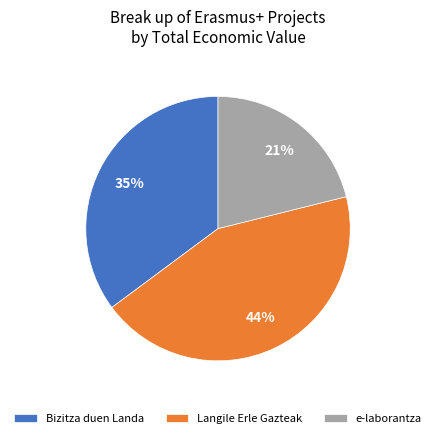

Do e-laborantza and Bizitza duen Landa together represent more than half of the pie?

Yes